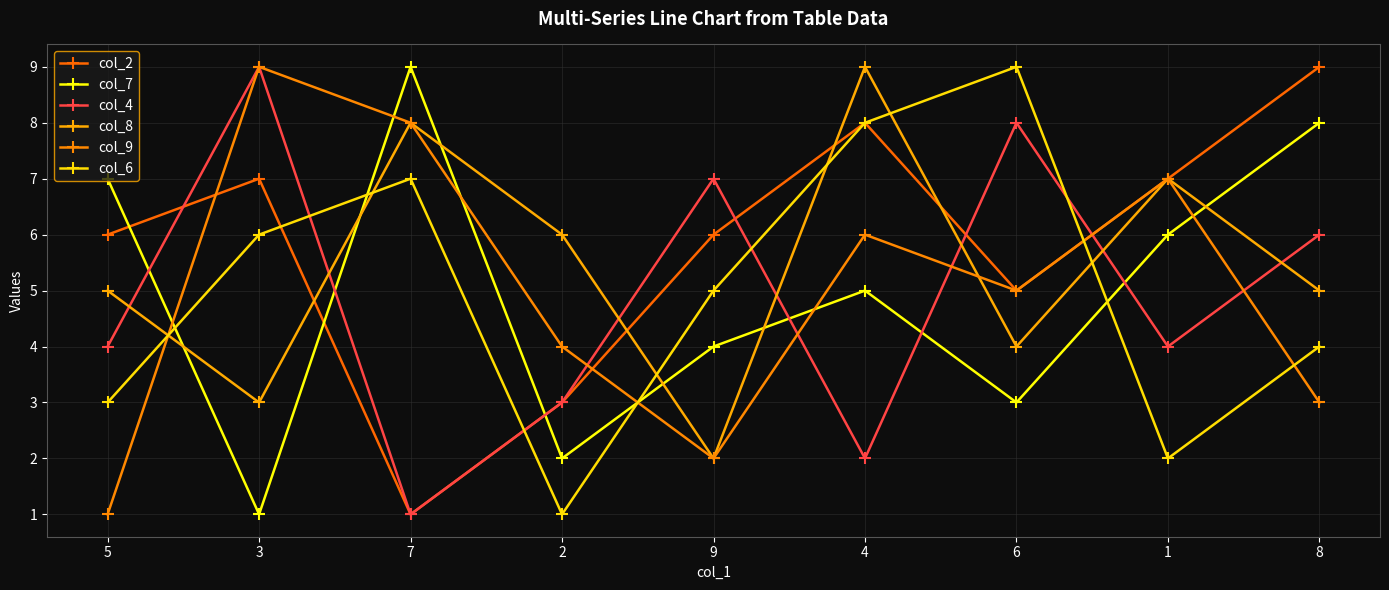

Reading left to right, list all the values displayed in this chart.

col_2: 5=6	3=7	7=1	2=3	9=6	4=8	6=5	1=7	8=9
col_7: 5=7	3=1	7=9	2=2	9=4	4=5	6=3	1=6	8=8
col_4: 5=4	3=9	7=1	2=3	9=7	4=2	6=8	1=4	8=6
col_8: 5=5	3=3	7=8	2=6	9=2	4=9	6=4	1=7	8=5
col_9: 5=1	3=9	7=8	2=4	9=2	4=6	6=5	1=7	8=3
col_6: 5=3	3=6	7=7	2=1	9=5	4=8	6=9	1=2	8=4